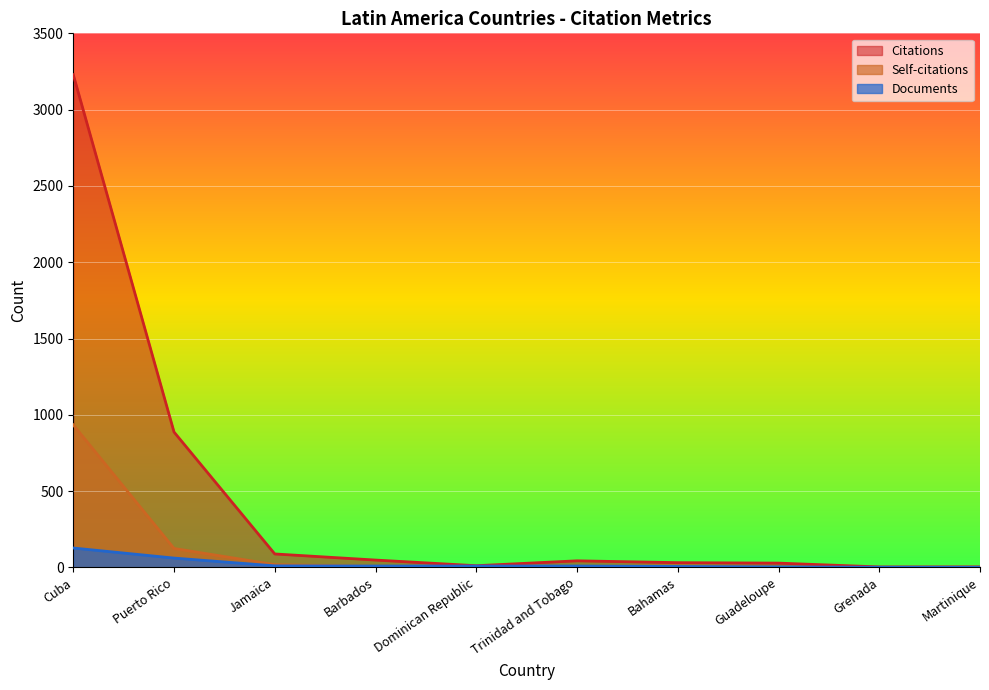

Where does the Self-citations series first go above 7?

Cuba